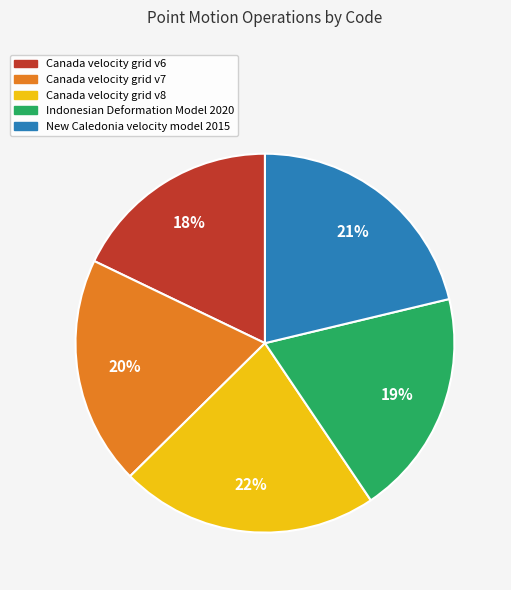

To the nearest percent, what portion does New Caledonia velocity model 2015 represent?

21%